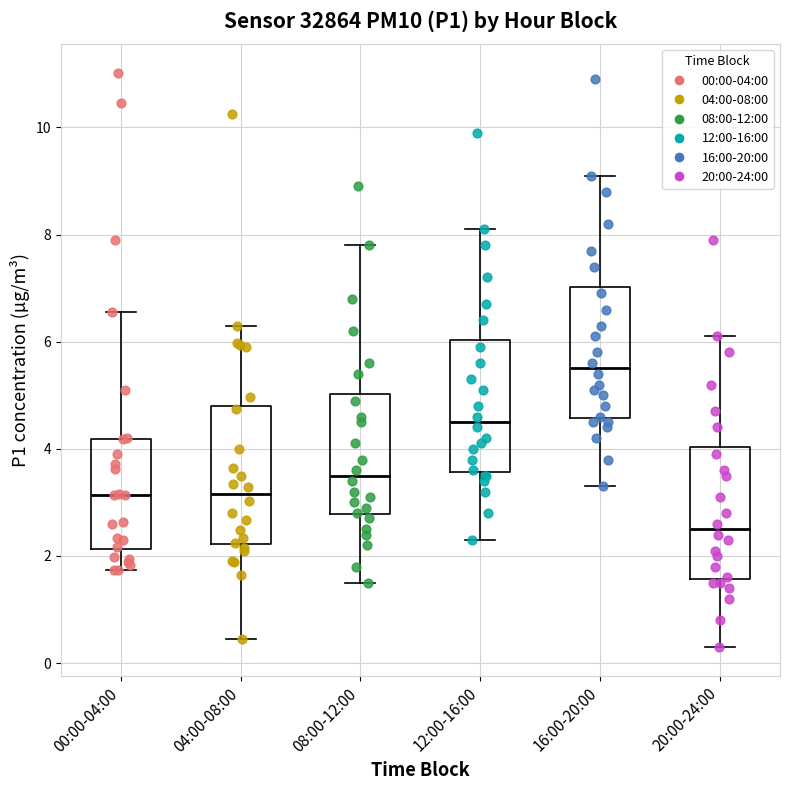

Which box has the lowest median line?

20:00-24:00